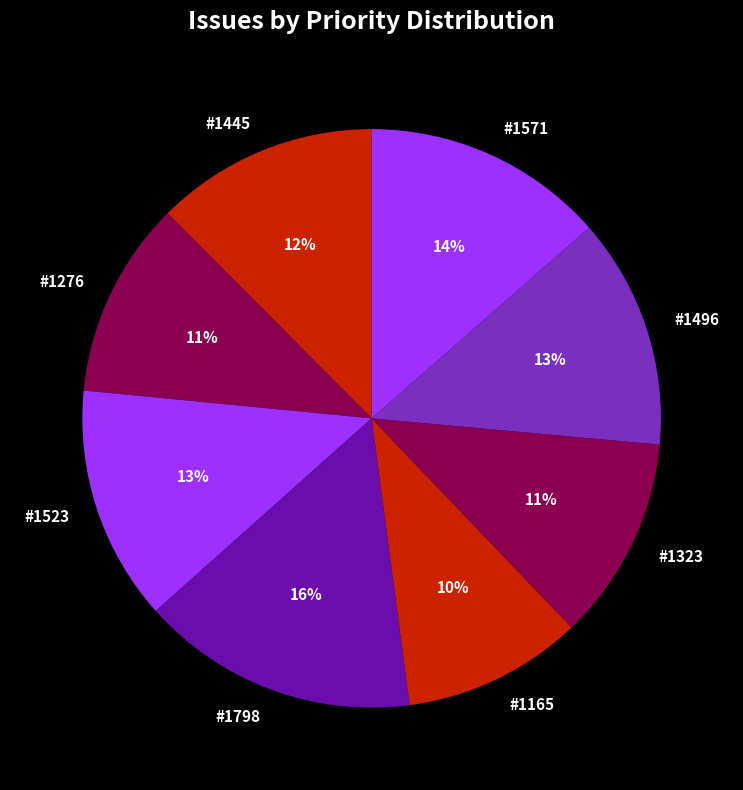

To the nearest percent, what is the average slice percentage?

12%